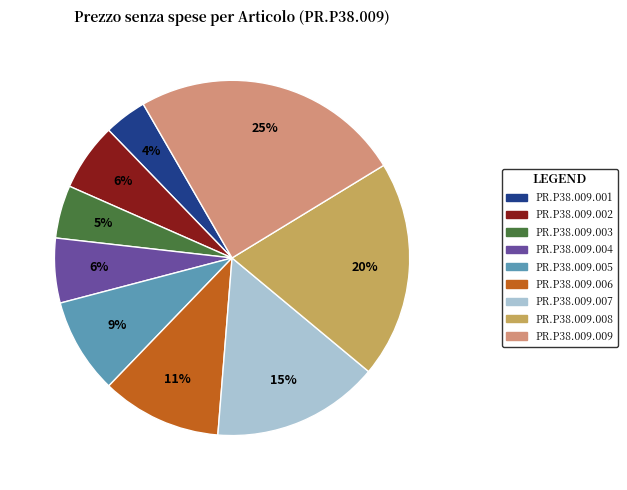

To the nearest percent, what is the difference between the PR.P38.009.008 and PR.P38.009.005 slice percentages?

11%